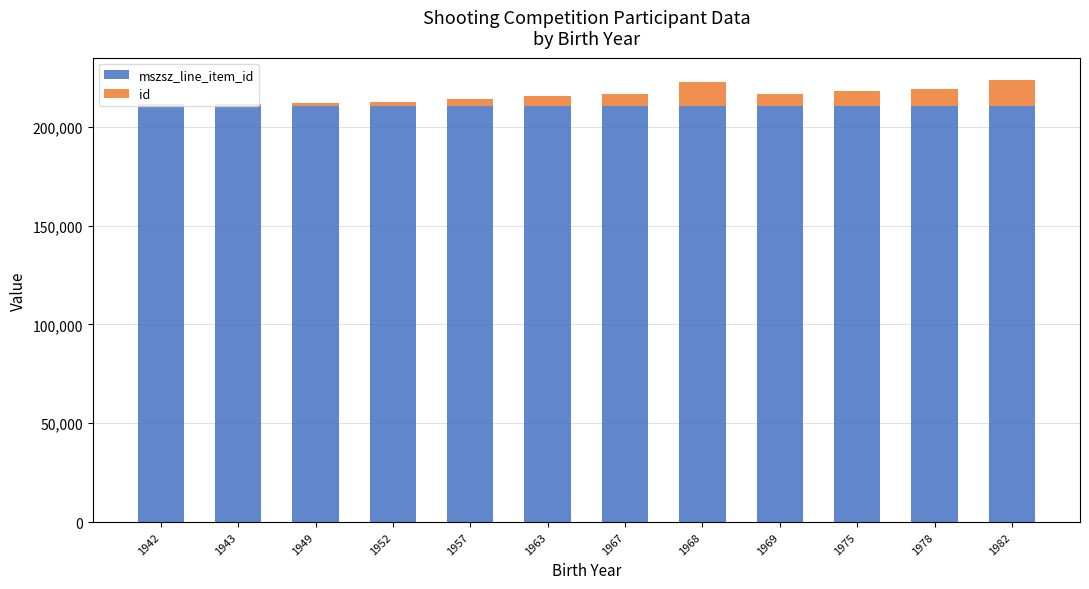

How many series are shown in this chart?

2